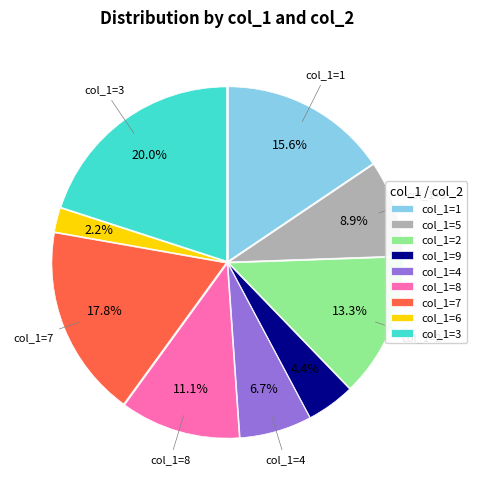

How many slices are in this pie chart?

9